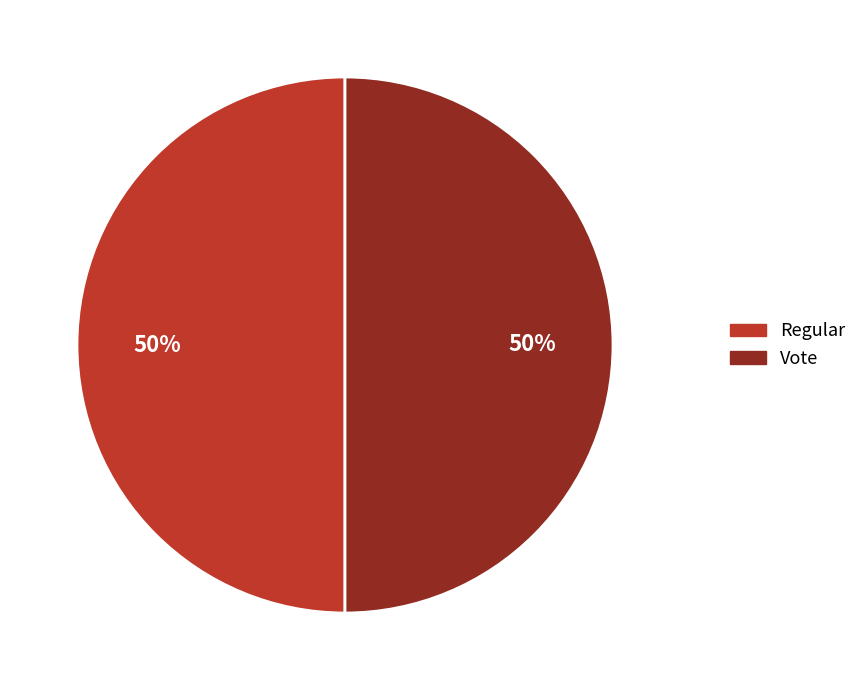

Count the number of slices in the pie.

2